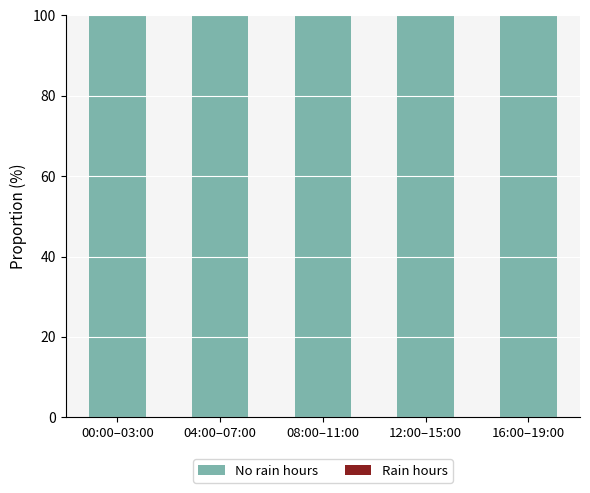

The rain series shows 175 at 12:00–15:00. True or false?

False